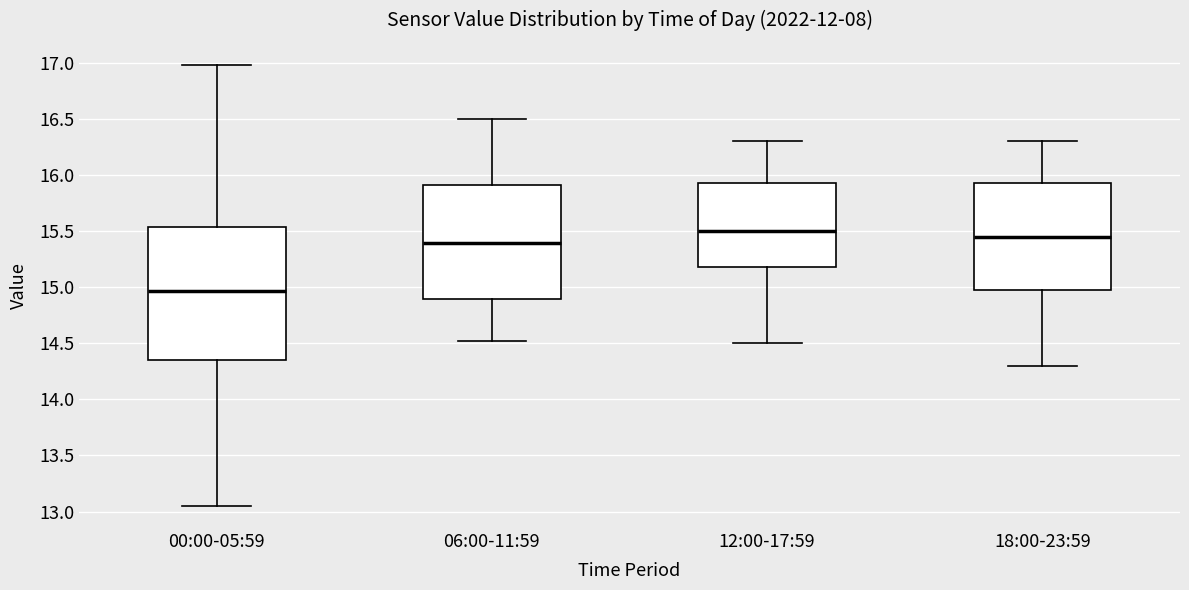

Where does the lower whisker of the box for 06:00-11:59 end on the y-axis? The values are not printed on the chart, so give them approximately, as read against the axis.

14.50